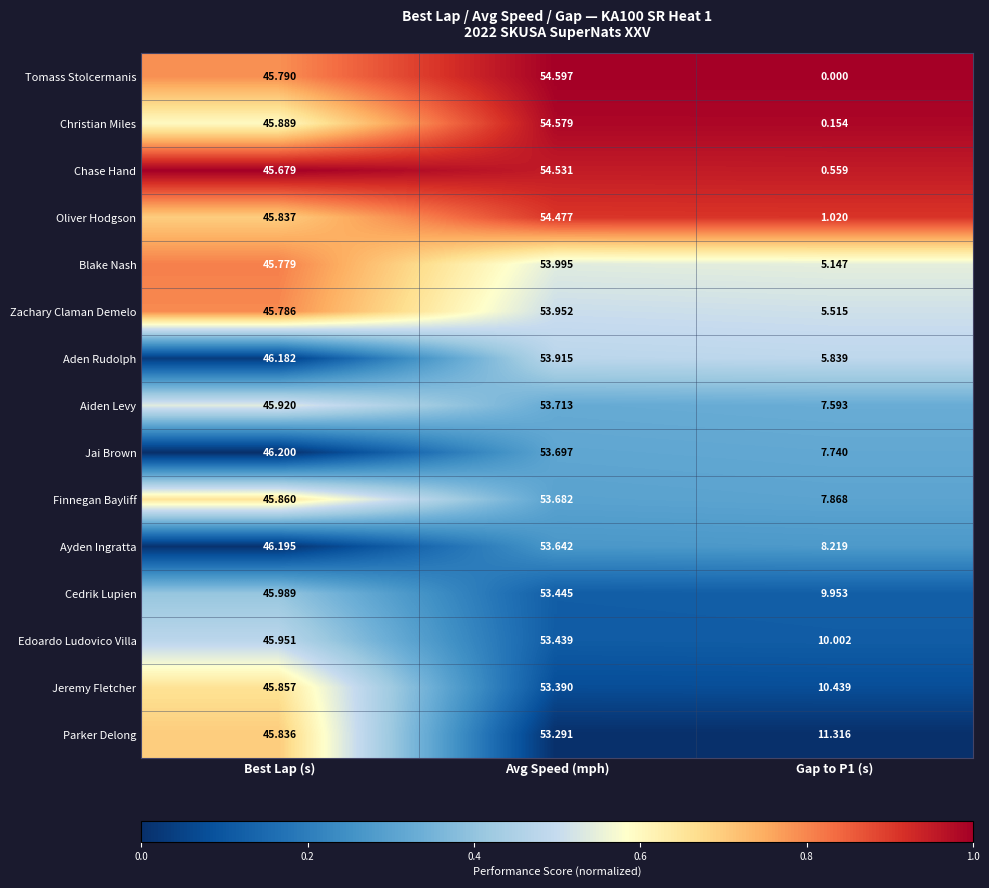

List the series in order of their peak value, highest first.

Tomass Stolcermanis, Christian Miles, Chase Hand, Oliver Hodgson, Blake Nash, Zachary Claman Demelo, Aden Rudolph, Aiden Levy, Jai Brown, Finnegan Bayliff, Ayden Ingratta, Cedrik Lupien, Edoardo Ludovico Villa, Jeremy Fletcher, Parker Delong